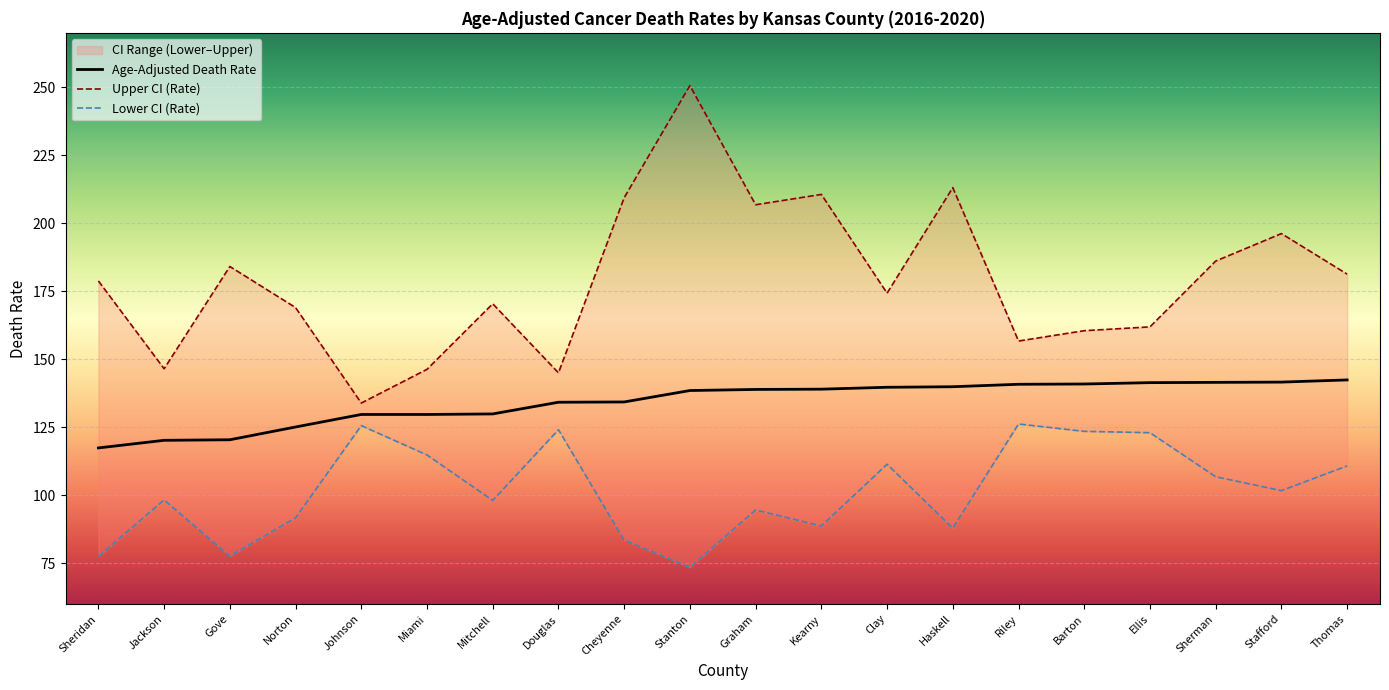

True or false: Age-Adjusted Death Rate and Upper CI (Rate) cross at least once.

False